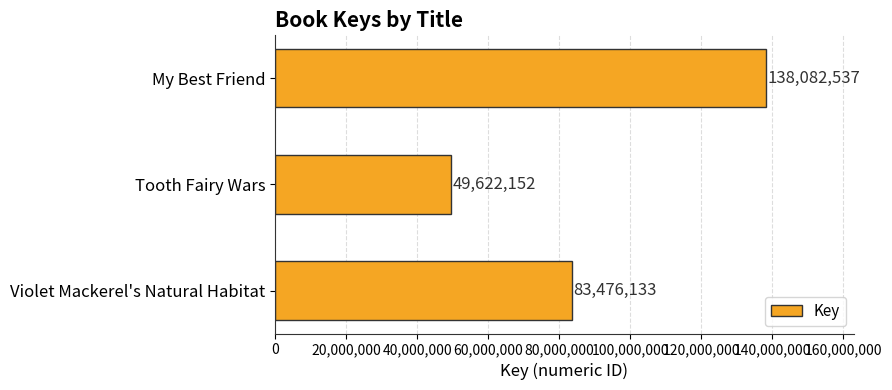

What is the change in value from My Best Friend to Tooth Fairy Wars?

-88460385